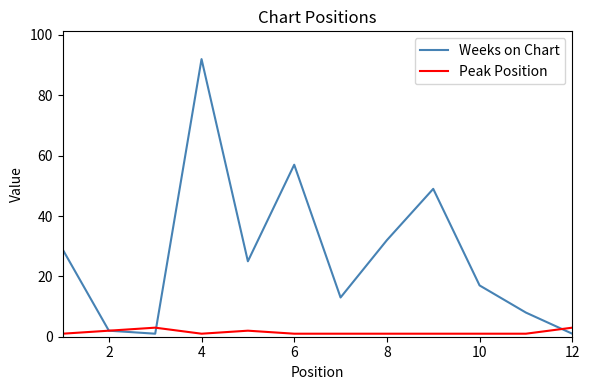

How many lines are shown in the chart?

2